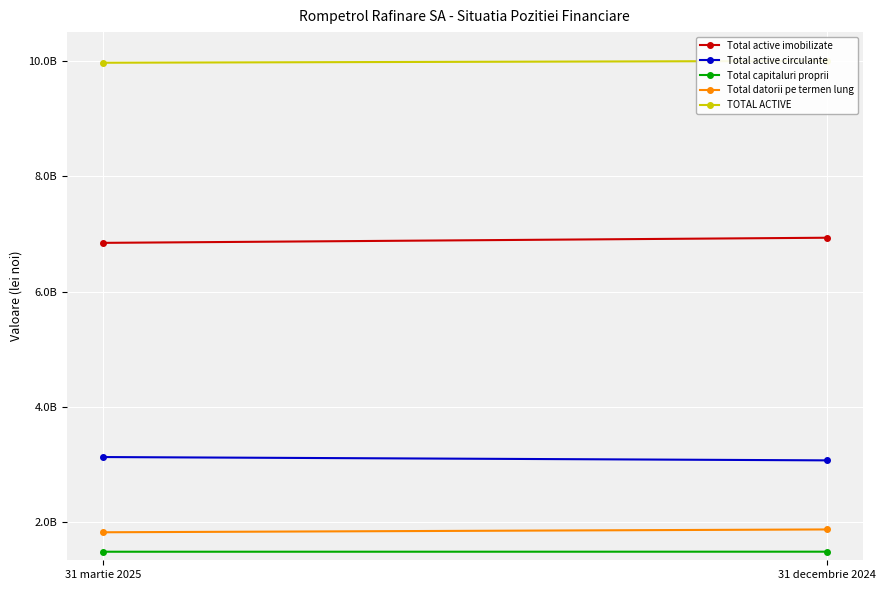

What is the spread (max minus min) of values at 31 martie 2025?

8487966180